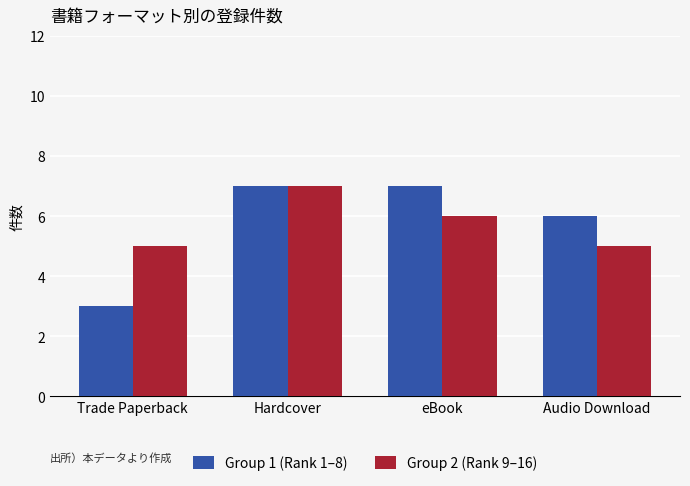

At Trade Paperback, list the series in order from smallest to largest.

Group 1 (Rank 1–8), Group 2 (Rank 9–16)